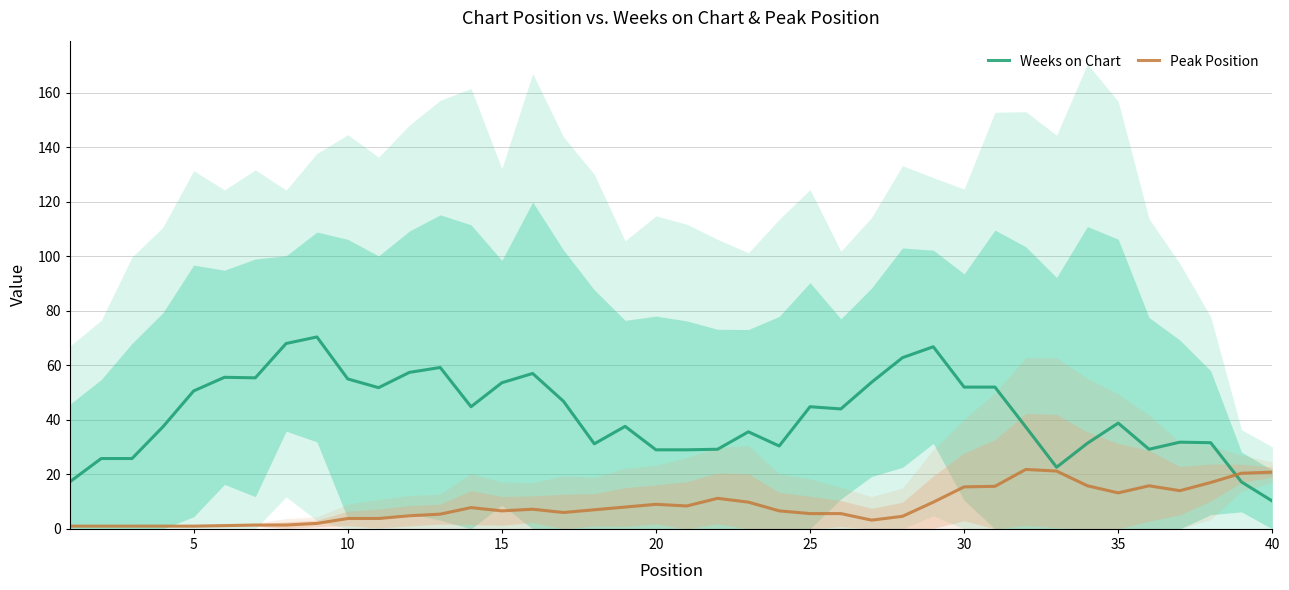

How many times do Peak Position and Weeks on Chart cross each other?

1